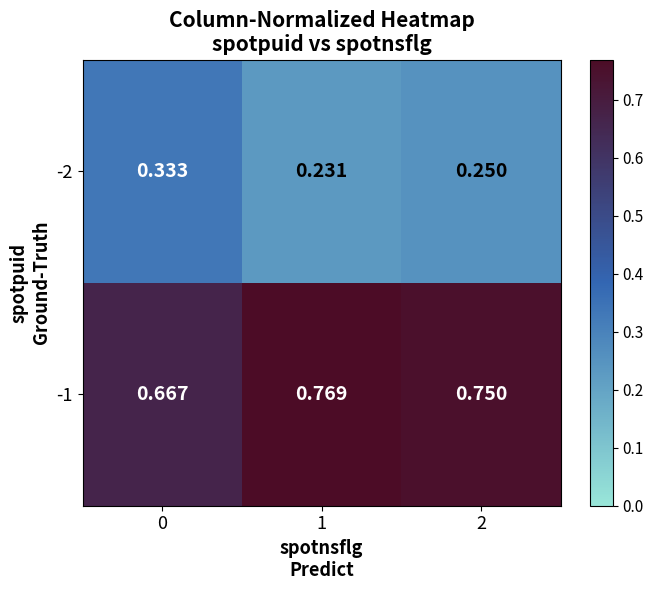

Is the value of -2 at 2 greater than the value of -1 at 1?

No